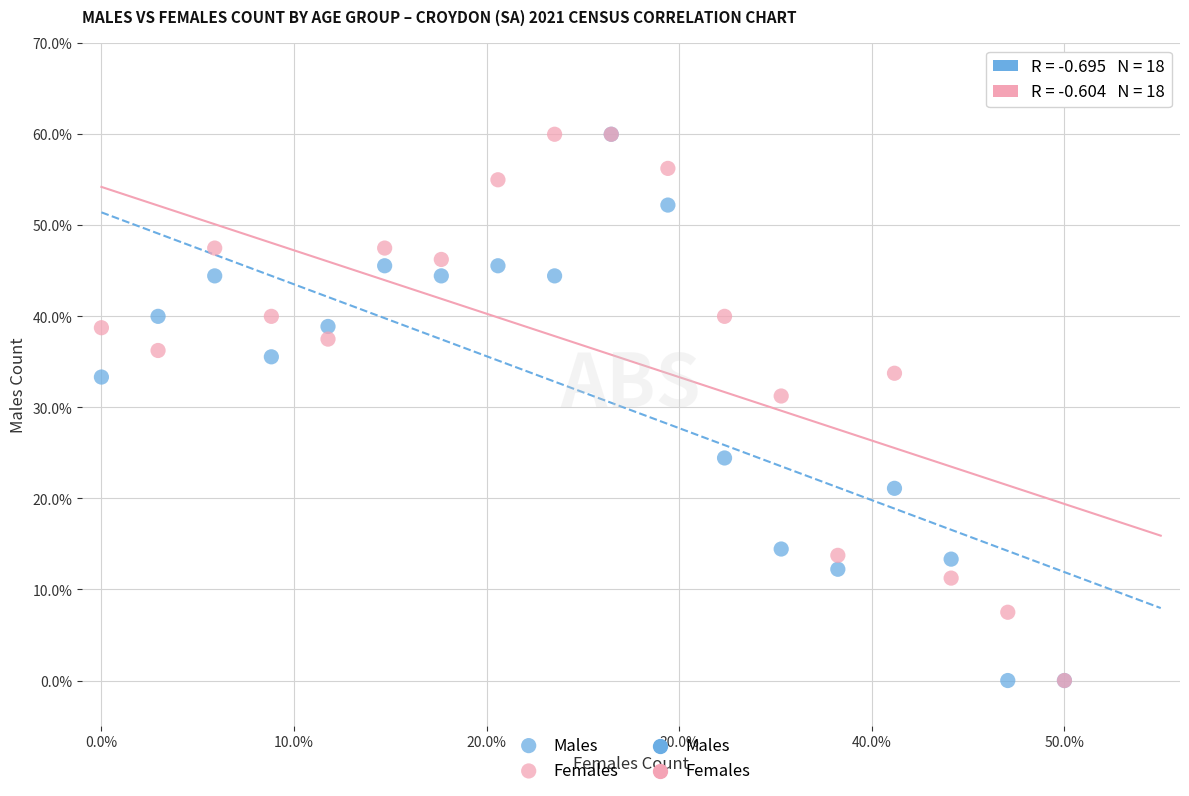

In the Males series, what Y value is closest to 30?

33.3